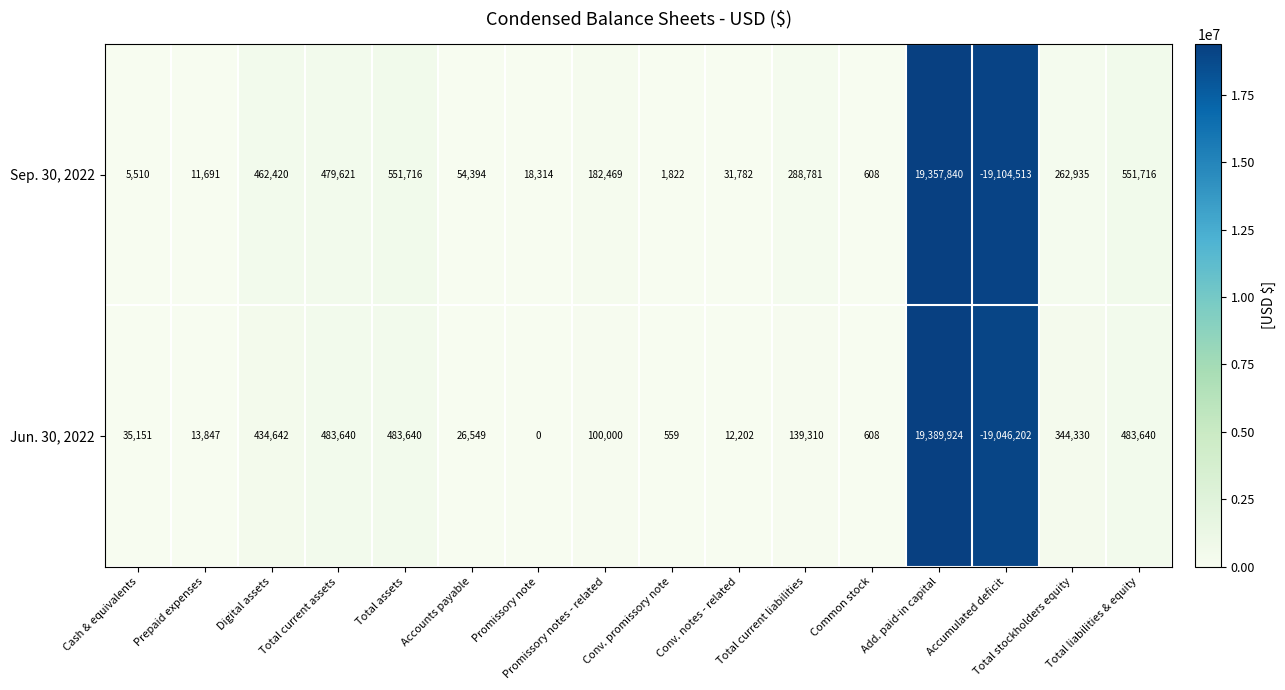

What is the difference between the maximum and minimum values in the Sep. 30, 2022 series?

38462353